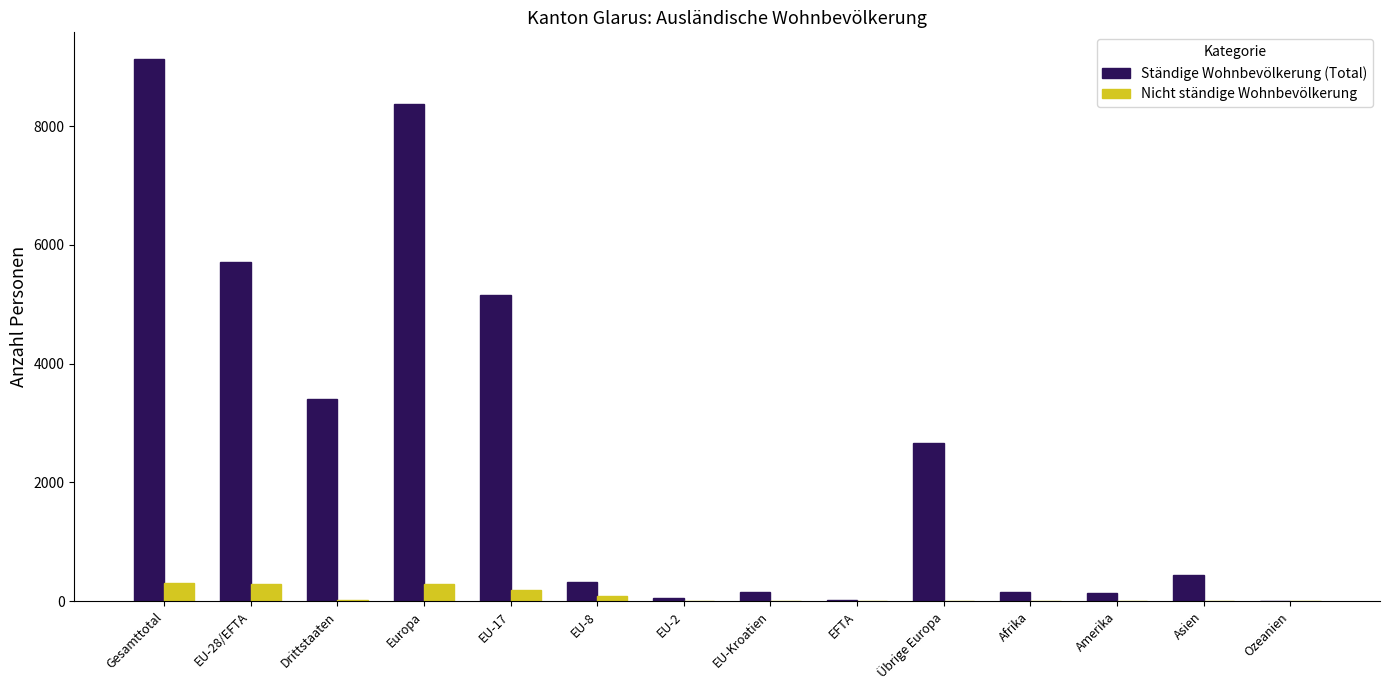

How many distinct data groups are displayed?

2